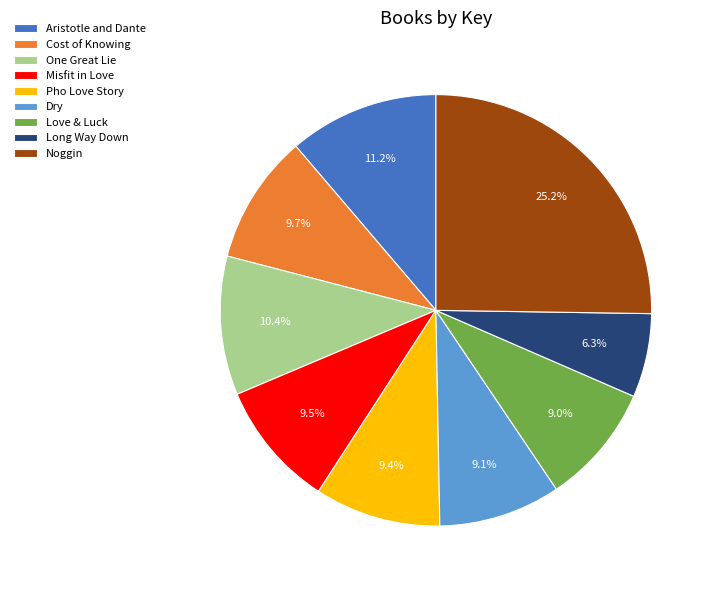

To the nearest percent, what percentage of the pie is Pho Love Story?

9%